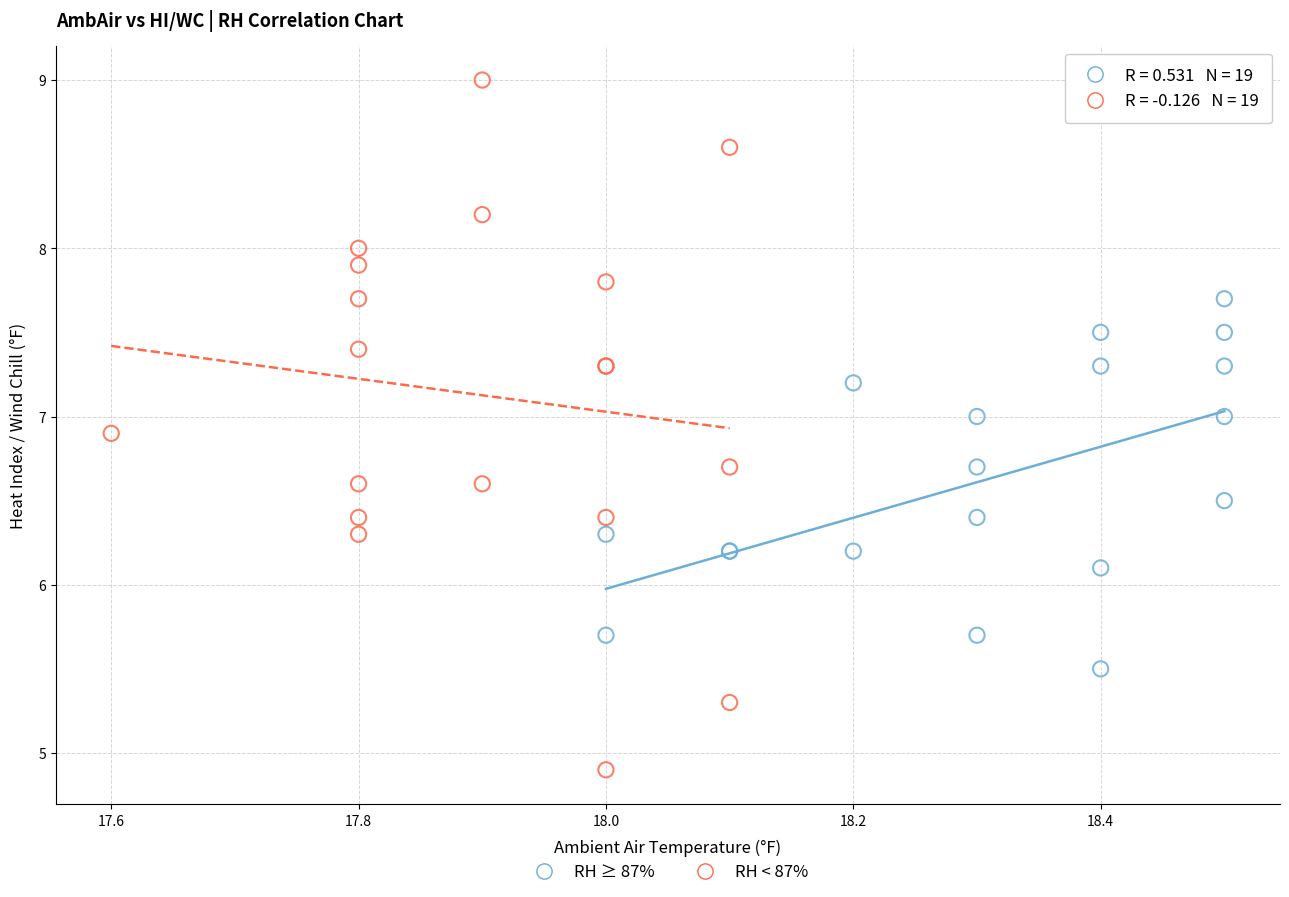

Which series has the largest Y range (max minus min)?

RH < 87%